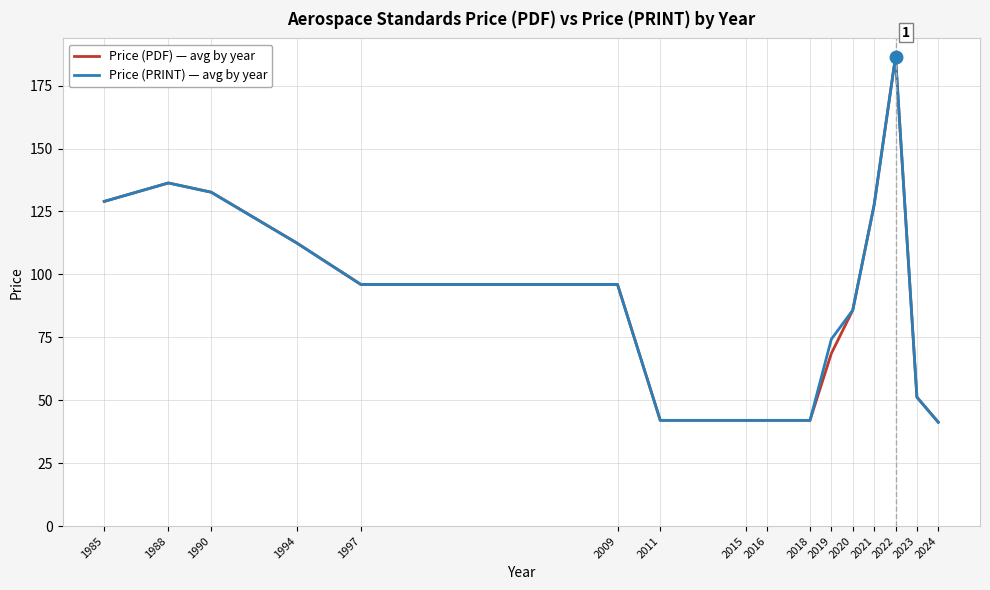

Is it true that Price (PDF) — avg by year equals 78.8 at 2023?

False